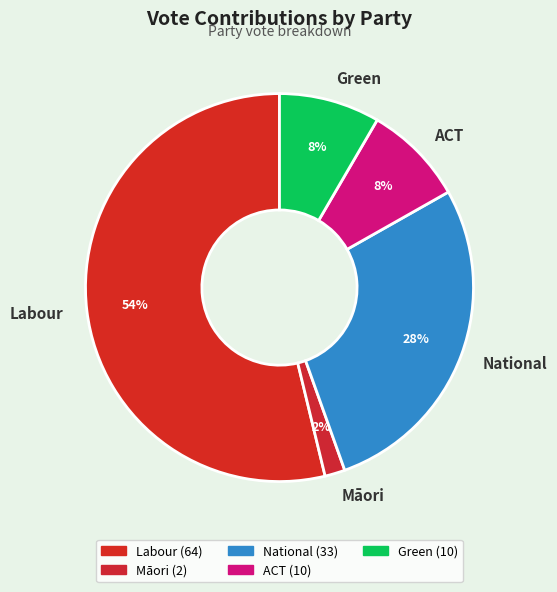

The ACT slice represents 3% of the pie. True or false?

False